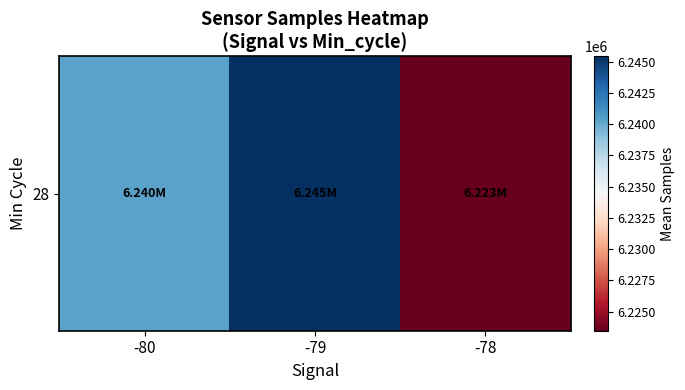

Reading left to right, extract all data points from this chart.

-80=6240268.8	-79=6245410.8	-78=6223467.2